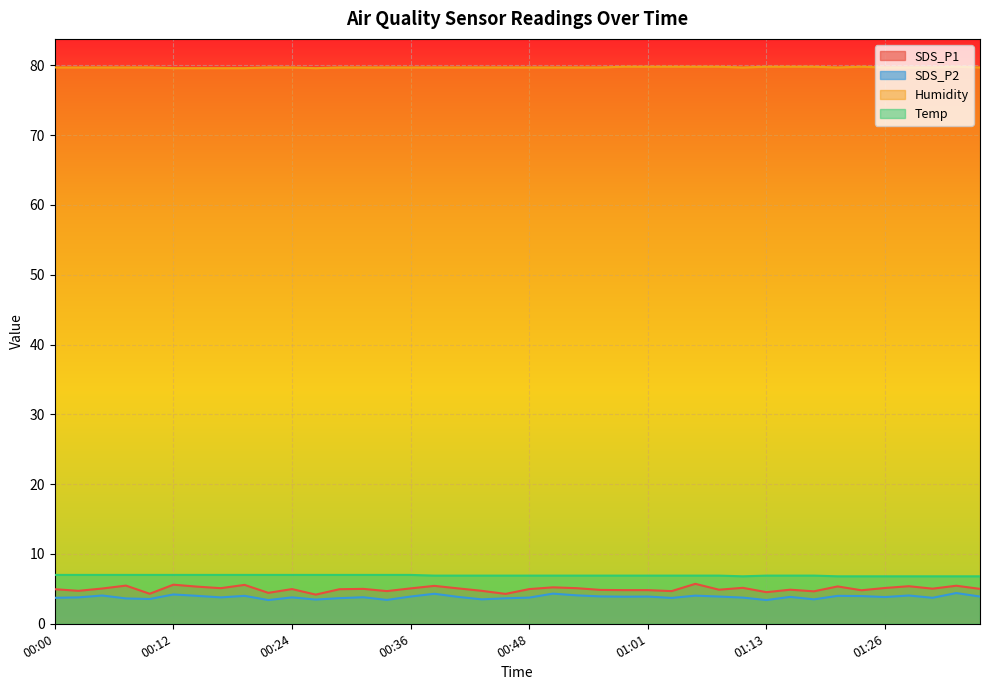

The SDS_P1 series shows 5.5 at 00:07. True or false?

True